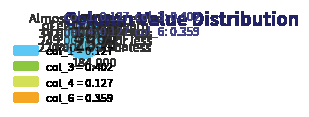

How many segments does this pie chart have?

6